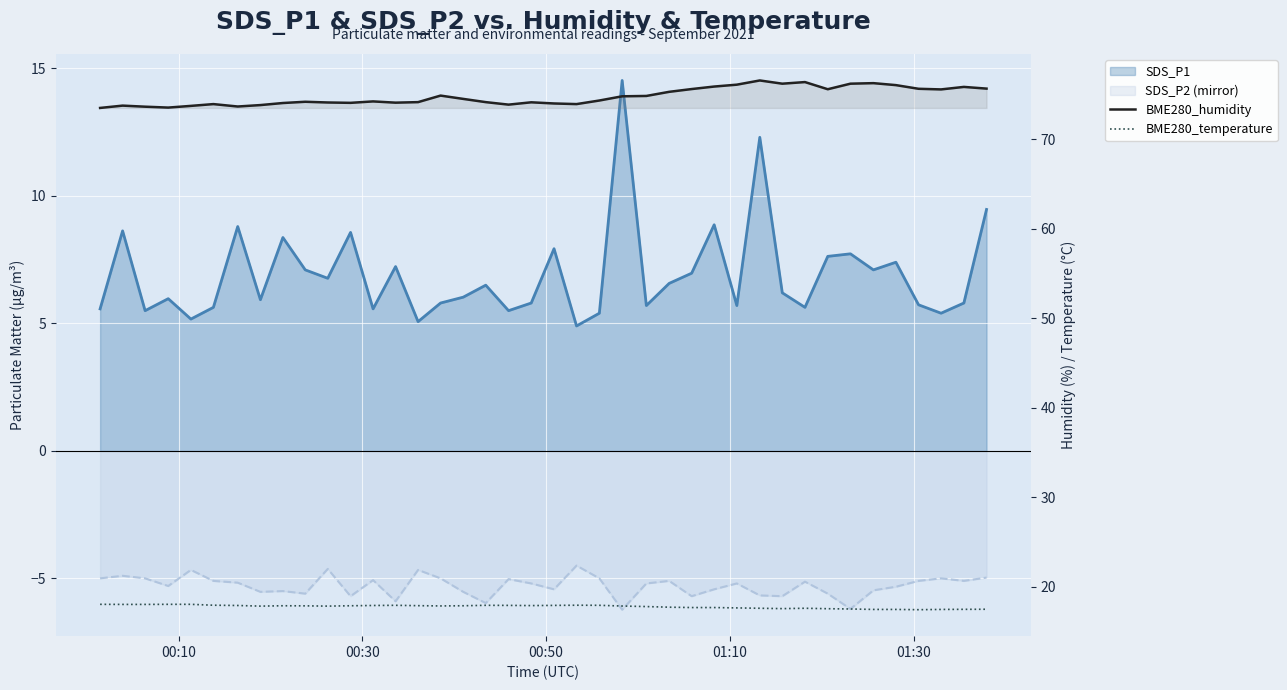

The value of BME280_temperature at 13 is 9.1. True or false?

False